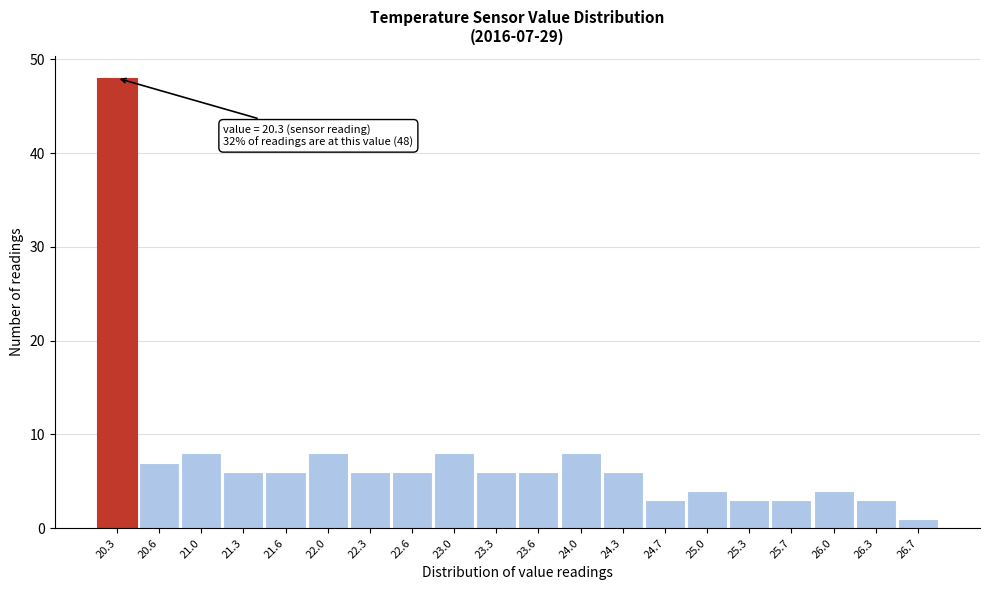

Reading left to right, transcribe all the data shown in this chart.

20.3=48	20.6=7	21.0=8	21.3=6	21.6=6	22.0=8	22.3=6	22.6=6	23.0=8	23.3=6	23.6=6	24.0=8	24.3=6	24.7=3	25.0=4	25.3=3	25.7=3	26.0=4	26.3=3	26.7=1